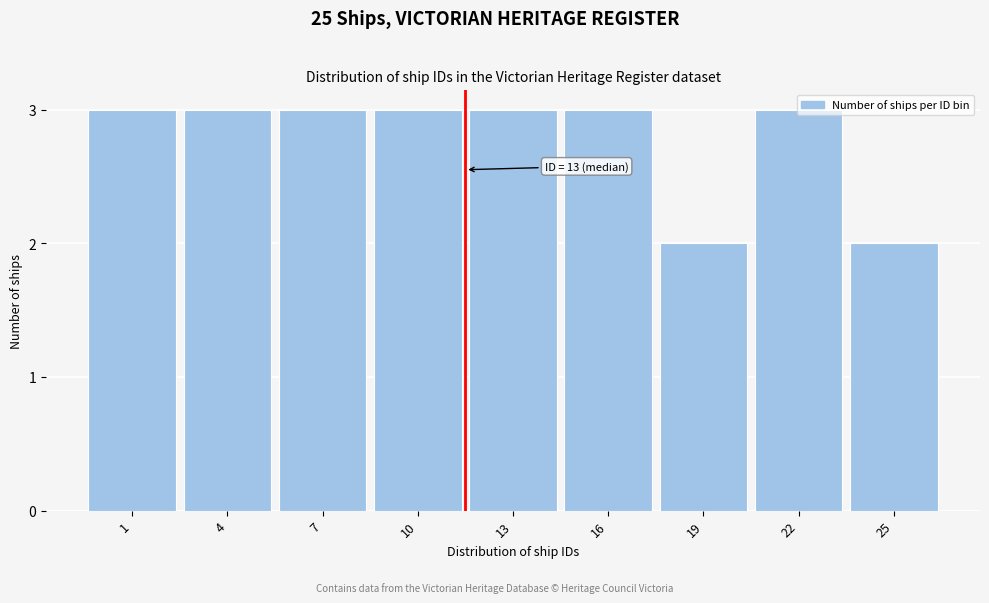

Which has a higher value, 10 or 19?

10